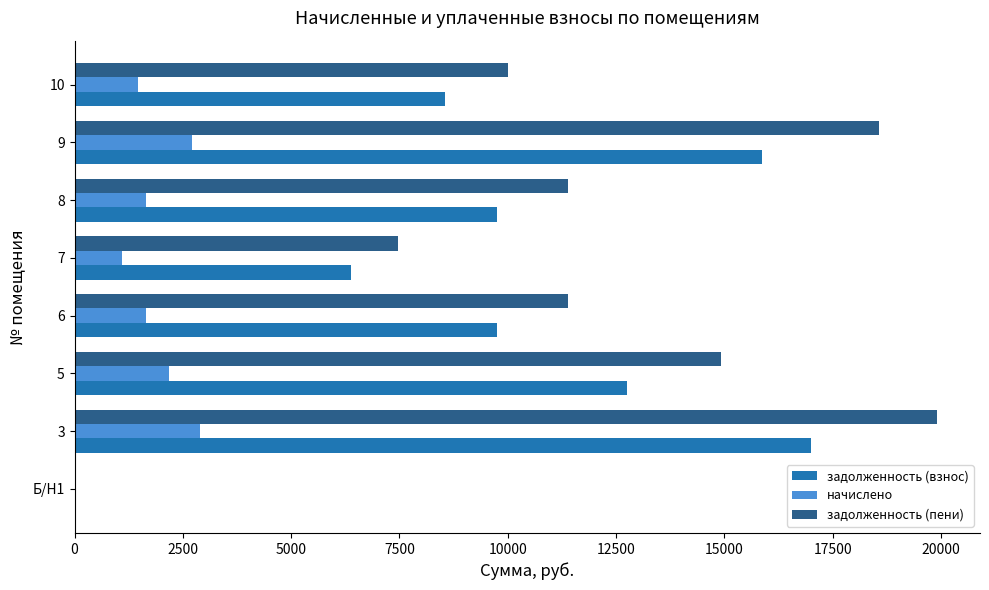

Which series has the largest range (max minus min)?

задолженность (пени)